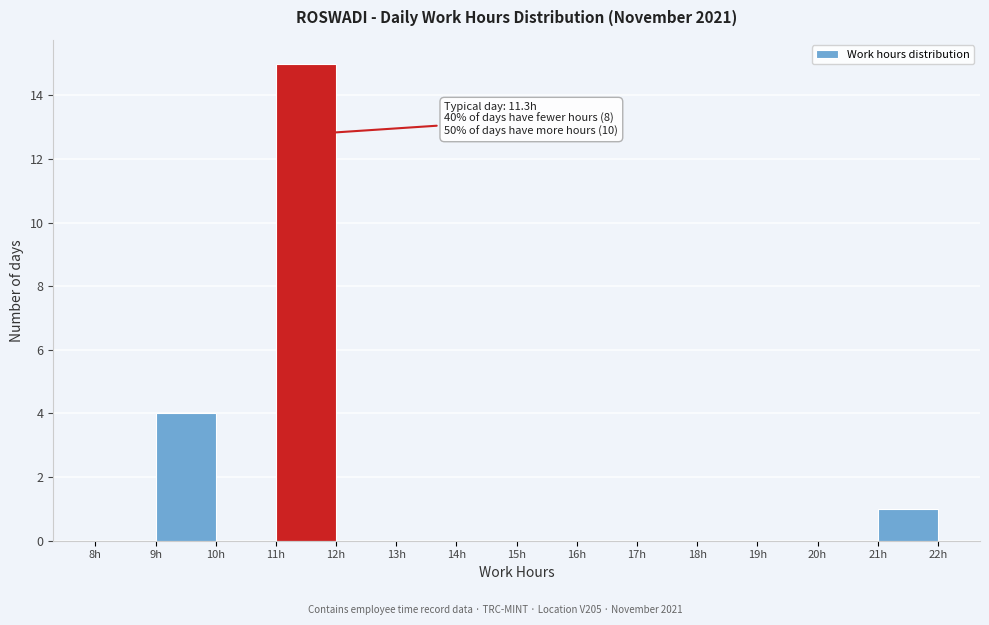

Which range on the x-axis has the tallest bar?

11 to 12